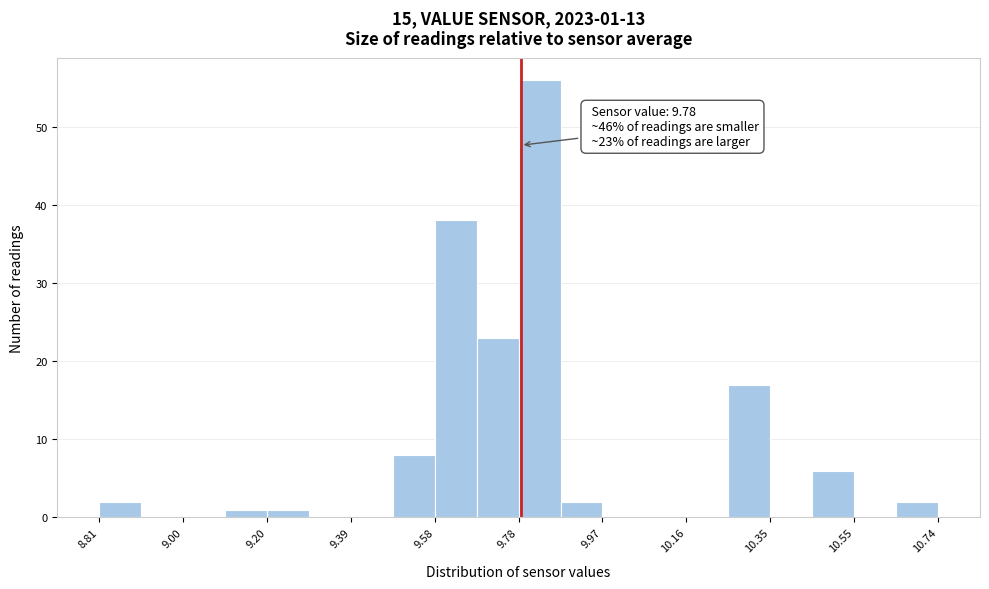

Which range on the x-axis has the tallest bar?

9.78 to 9.88